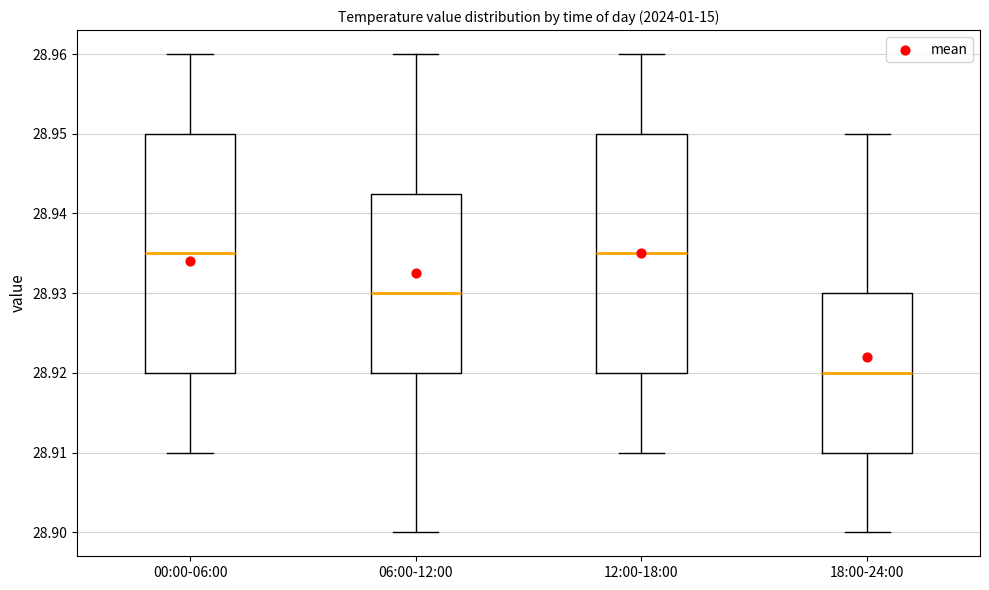

Where does the upper whisker of the box for 00:00-06:00 end on the y-axis? The values are not printed on the chart, so give them approximately, as read against the axis.

28.960